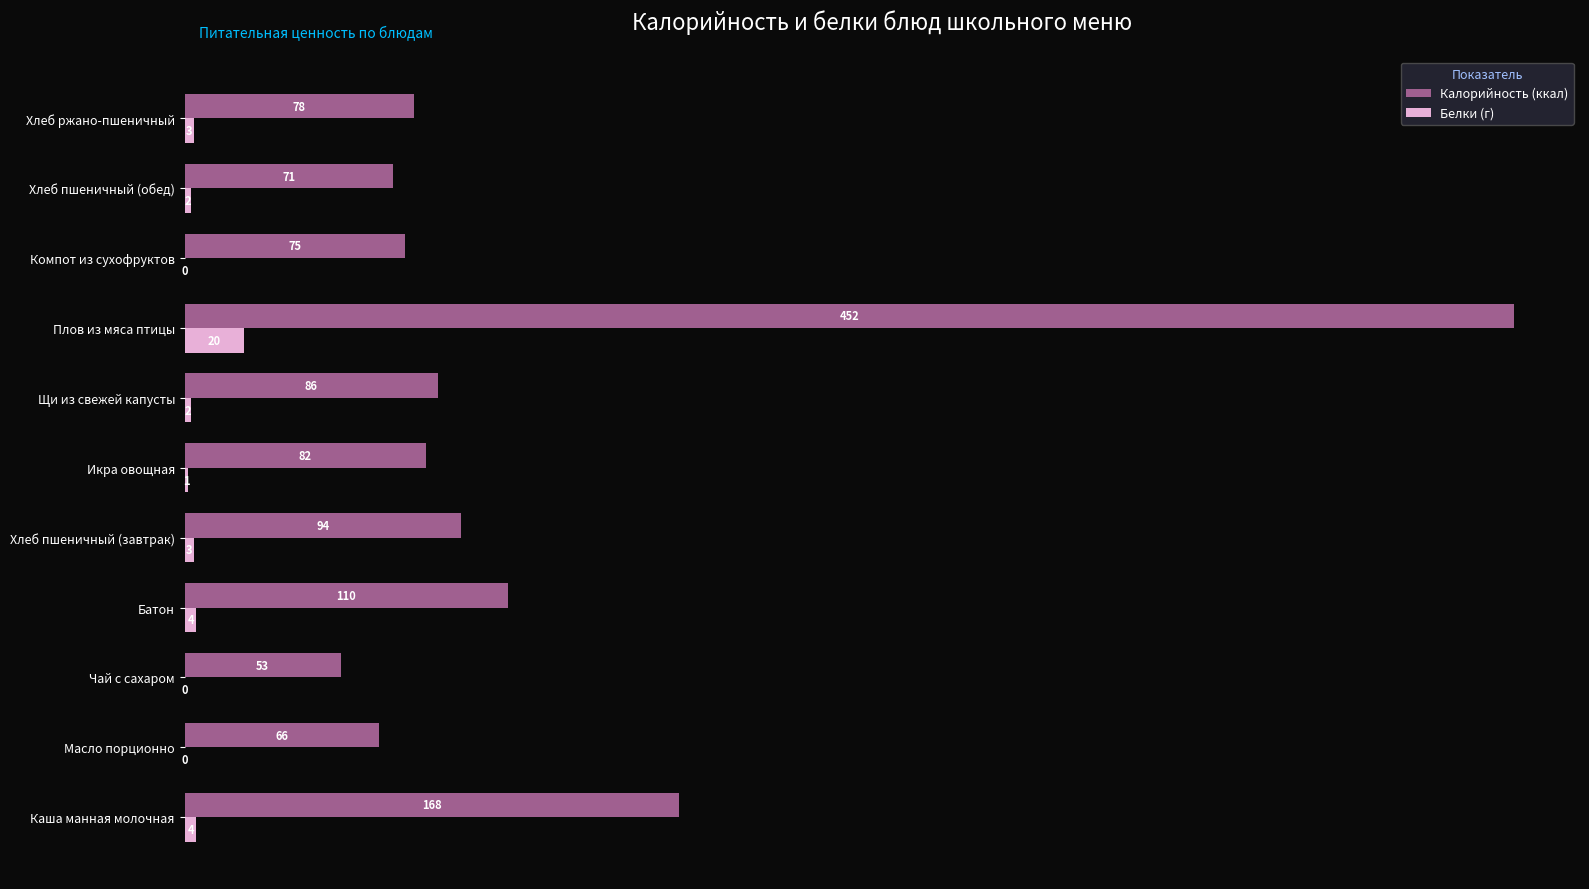

Which series has the widest spread of values?

Калорийность (ккал)